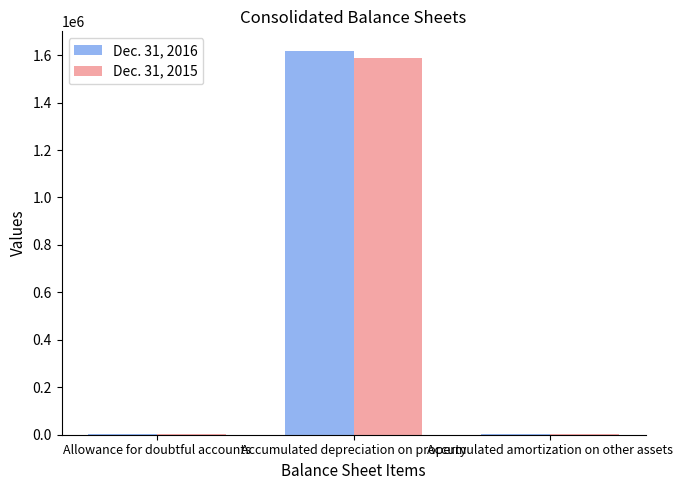

What is the total value across all series at Accumulated depreciation on property?

3208723